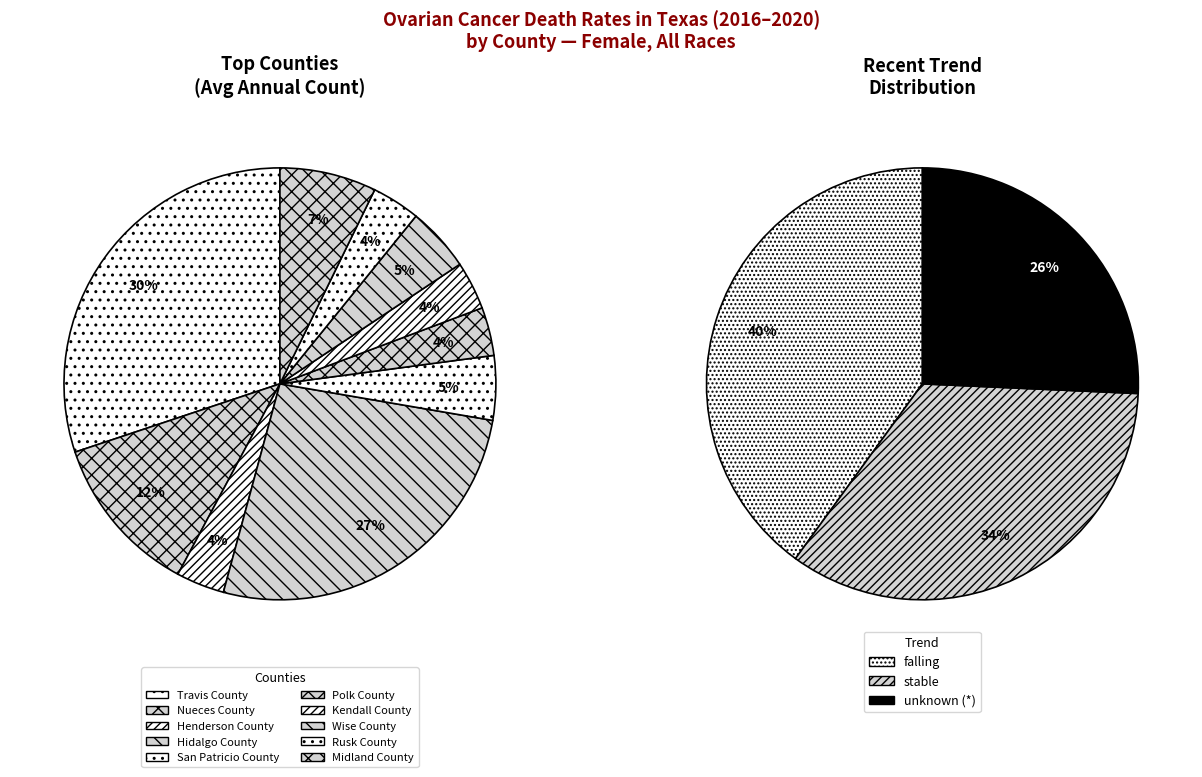

Count the number of slices in the pie.

10